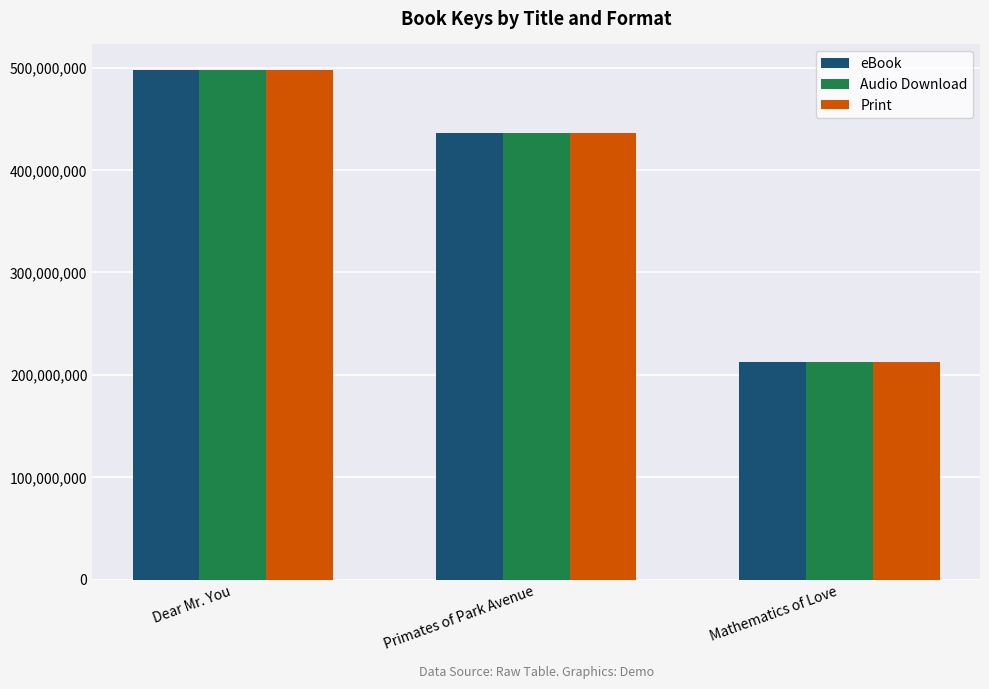

How many groups of bars are there?

3